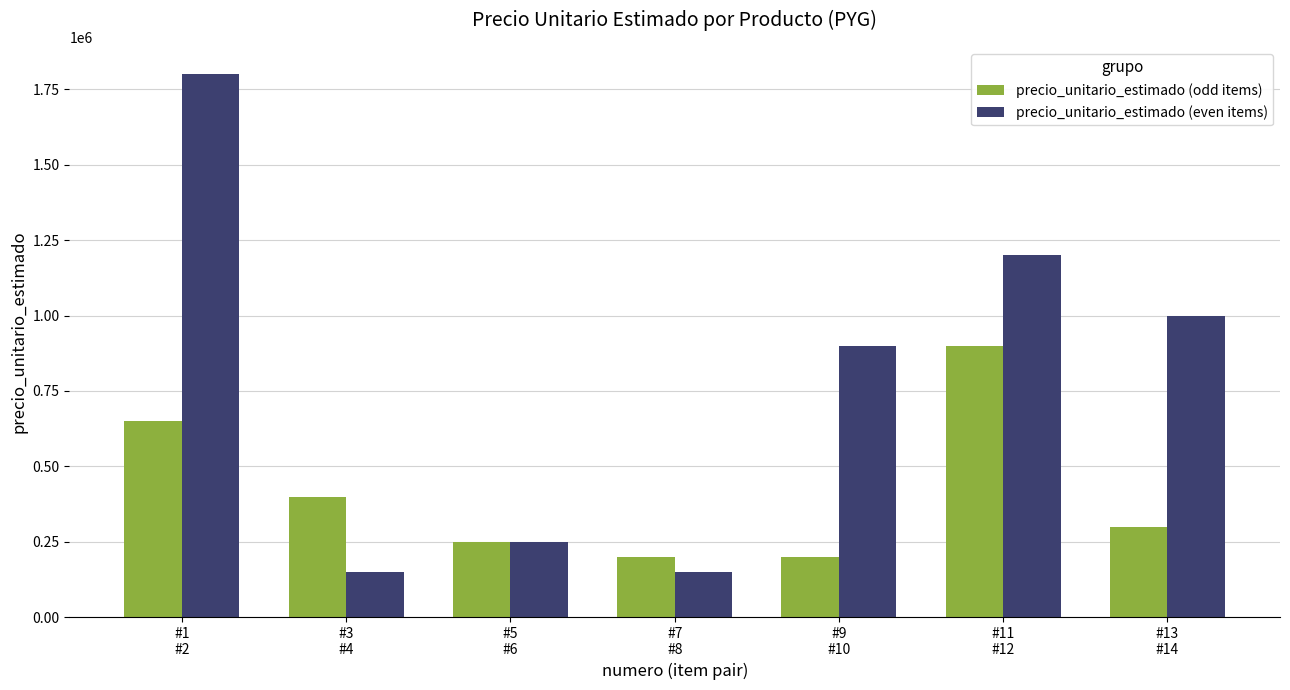

Which series has the widest spread of values?

precio_unitario_estimado (even items)